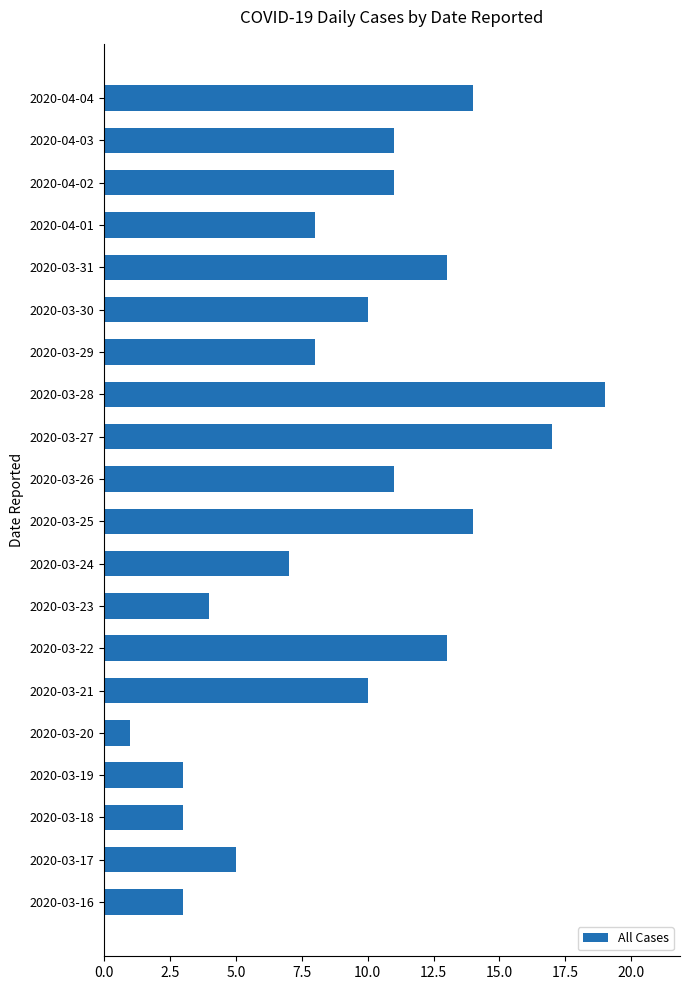

Which category has the highest value across all series?

2020-03-28